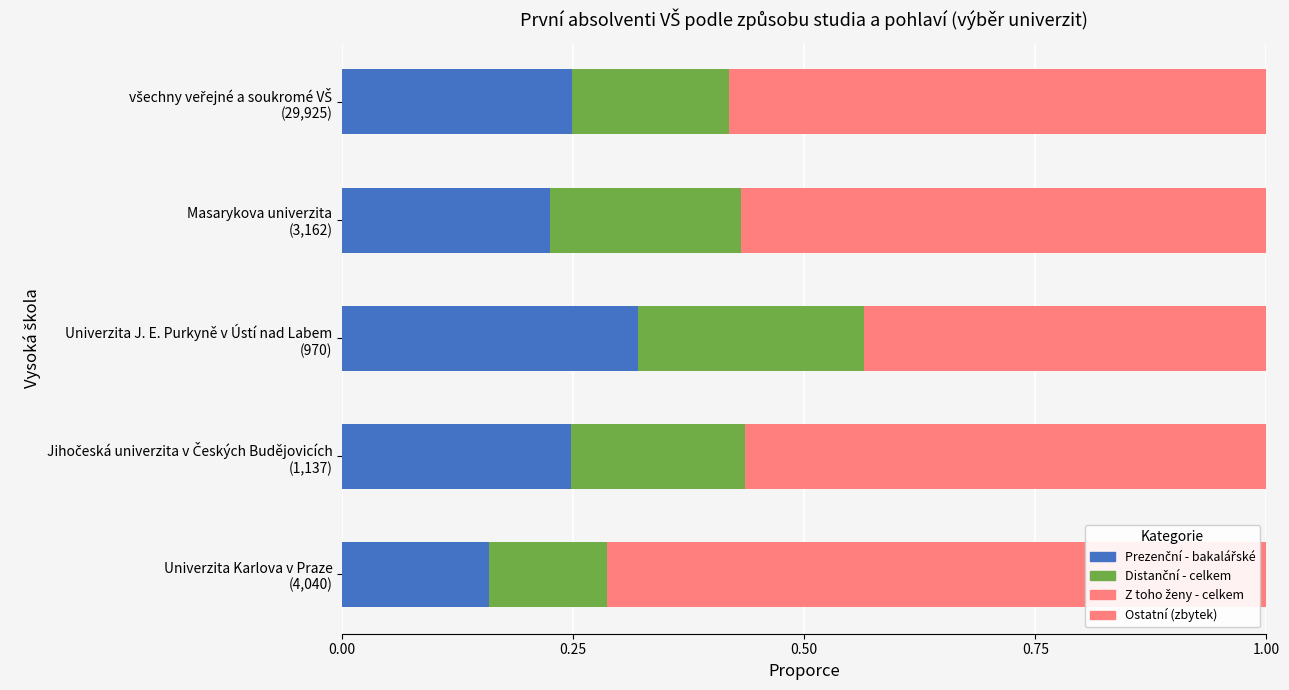

At how many categories does at least one series exceed 0?

5